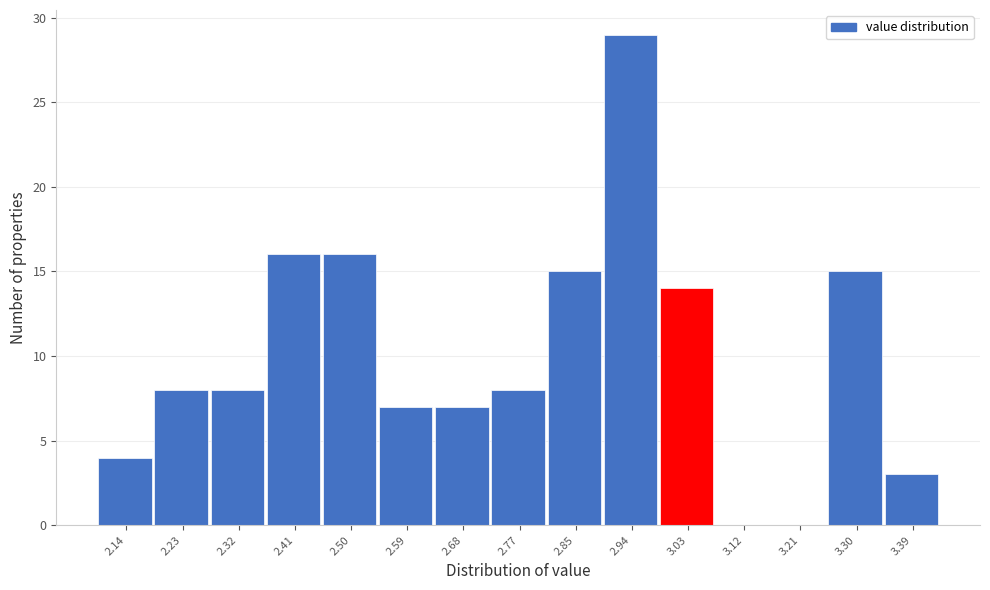

Which range on the x-axis has the tallest bar?

2.90 to 2.99